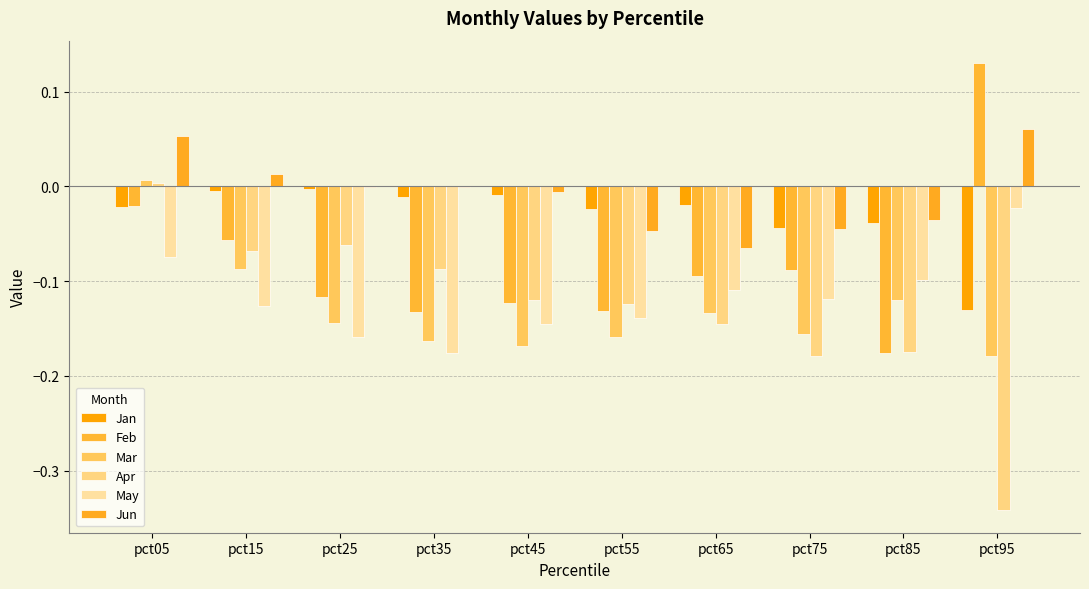

What is the maximum value shown in the chart?

0.1